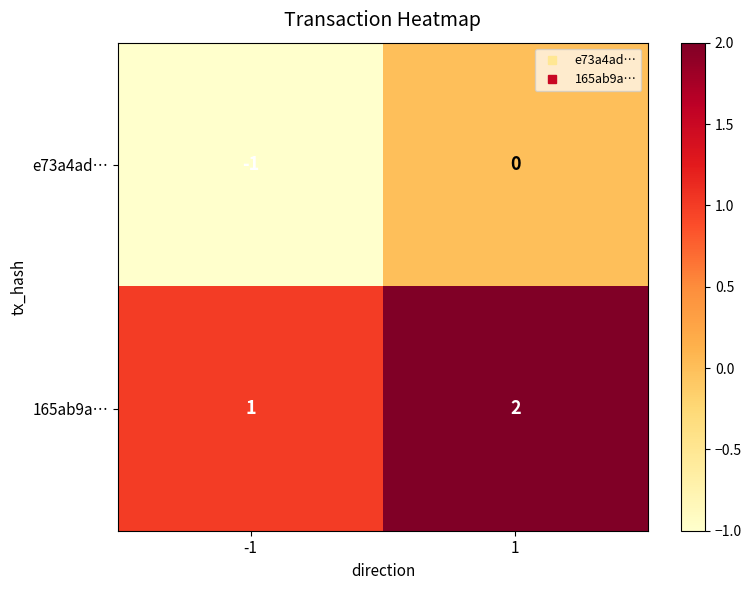

What is the sum of the 165ab9a… values at -1 and 1?

3